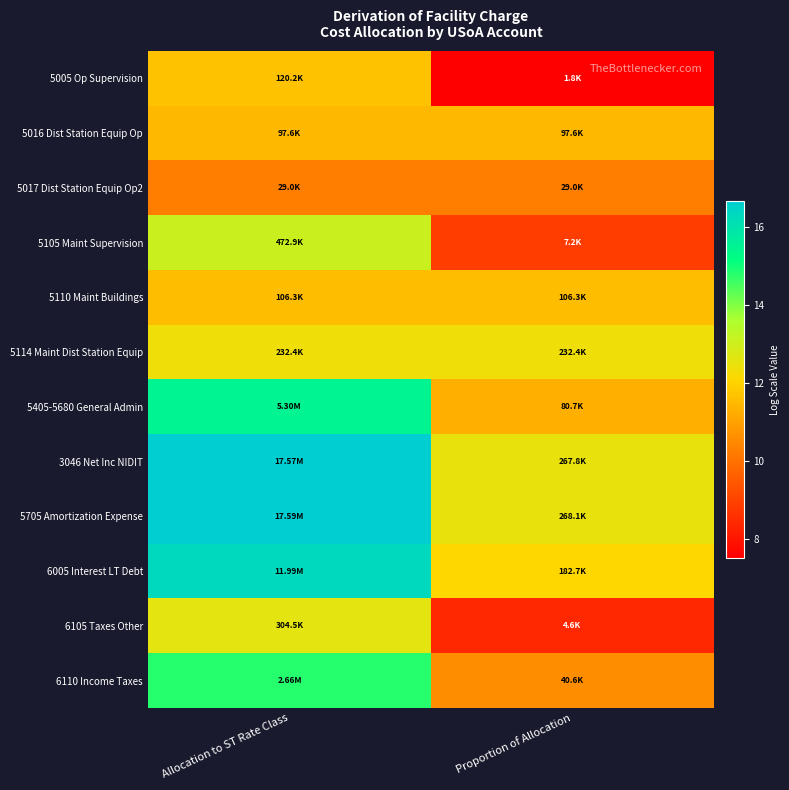

Which series has the largest total across all categories?

5705 Amortization Expense